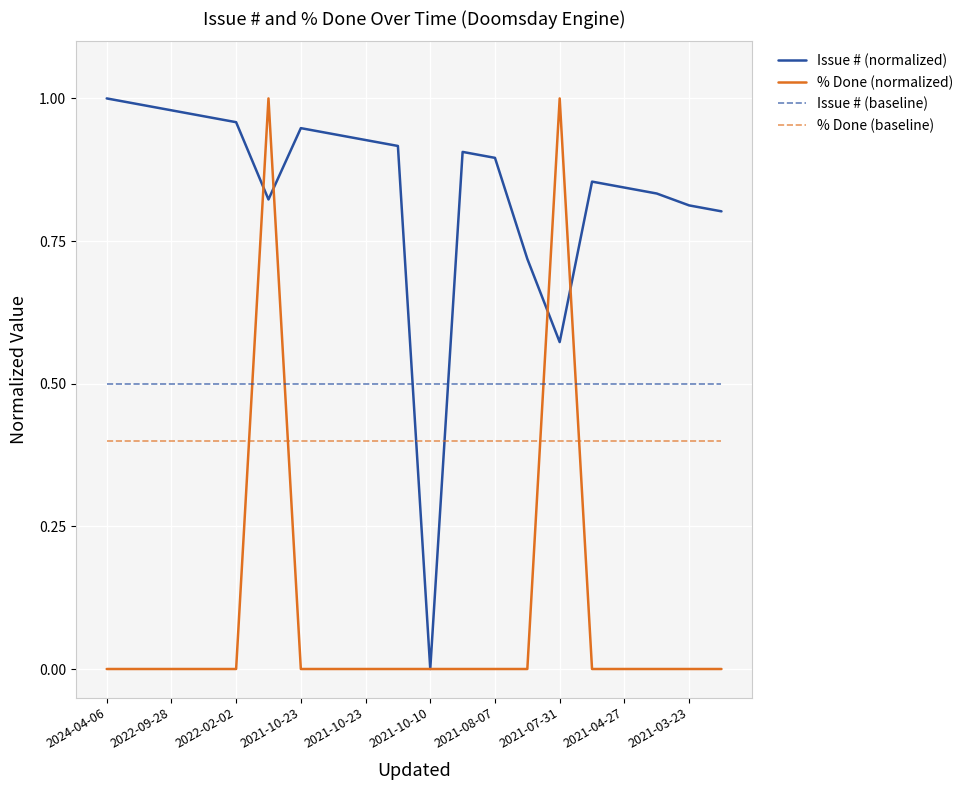

True or false: Issue # (baseline) and % Done (baseline) intersect in this chart.

False